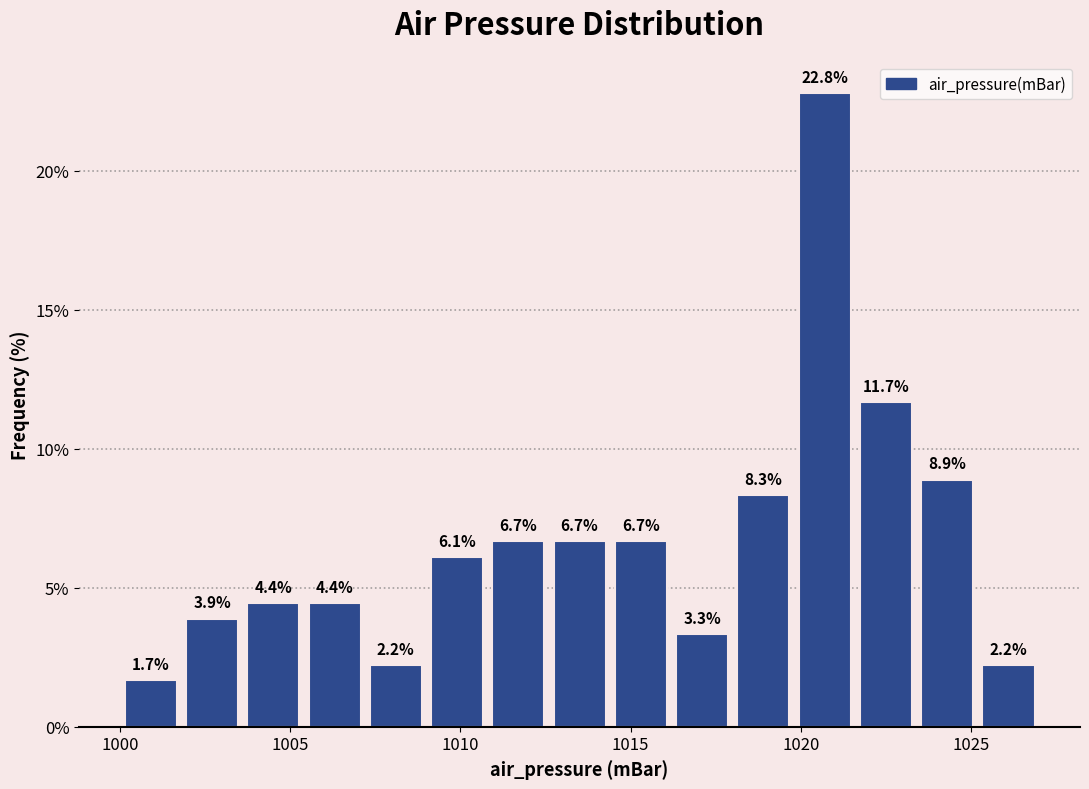

Read against the x-axis, roughly where is the centre of the tallest bar?

1020.5